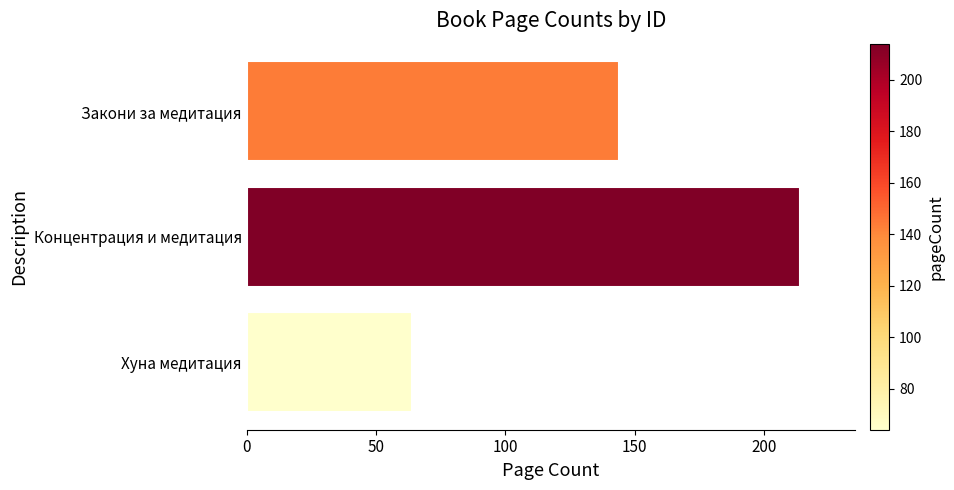

What is the sum of the values at Закони за медитация and Хуна медитация?

208